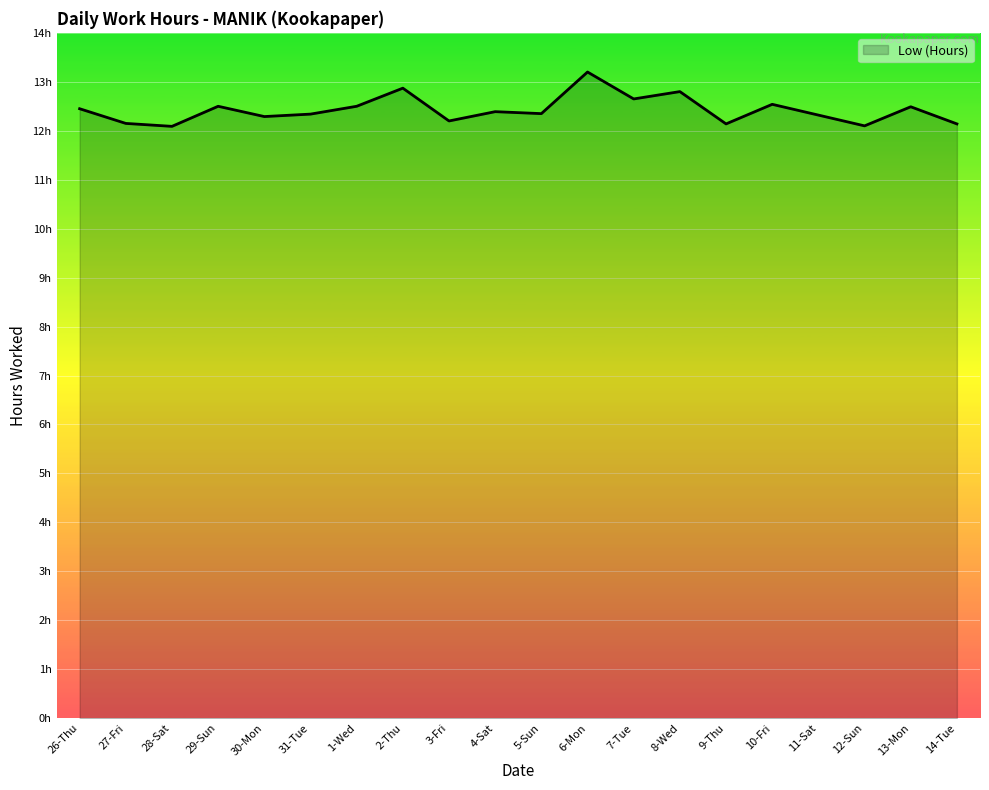

Is it true that the value at 2-Thu is 6.4?

False